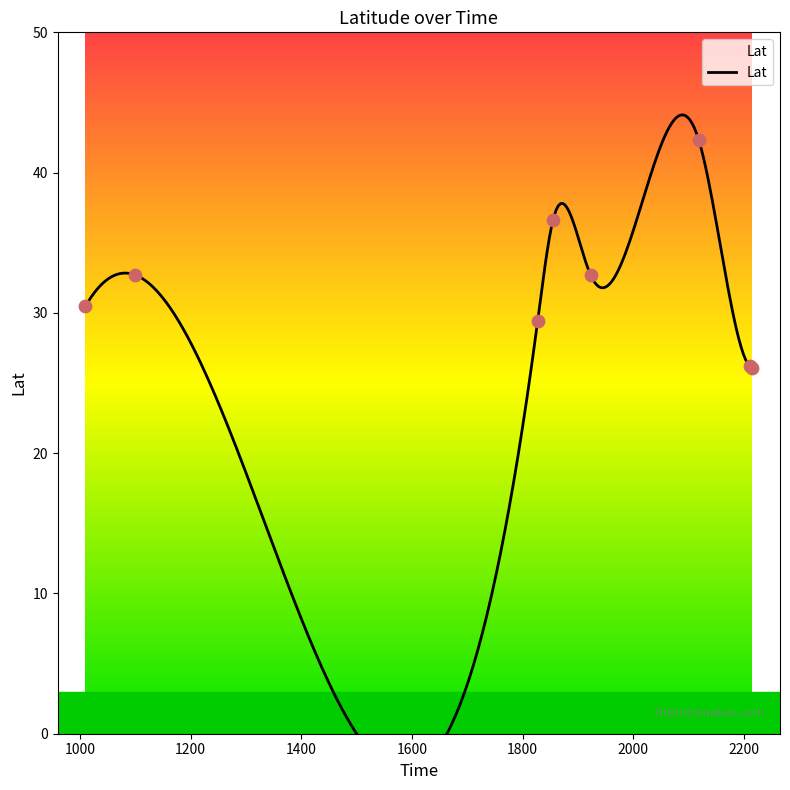

What is the change in value from 1010 to 1100?

+2.2